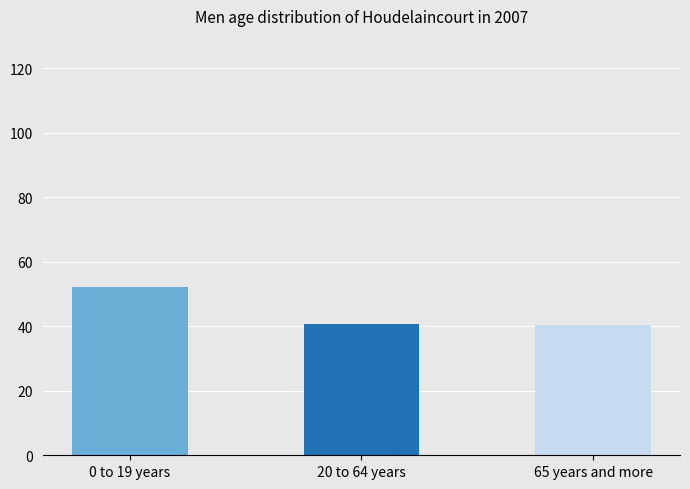

What is the smallest value displayed?

40.3